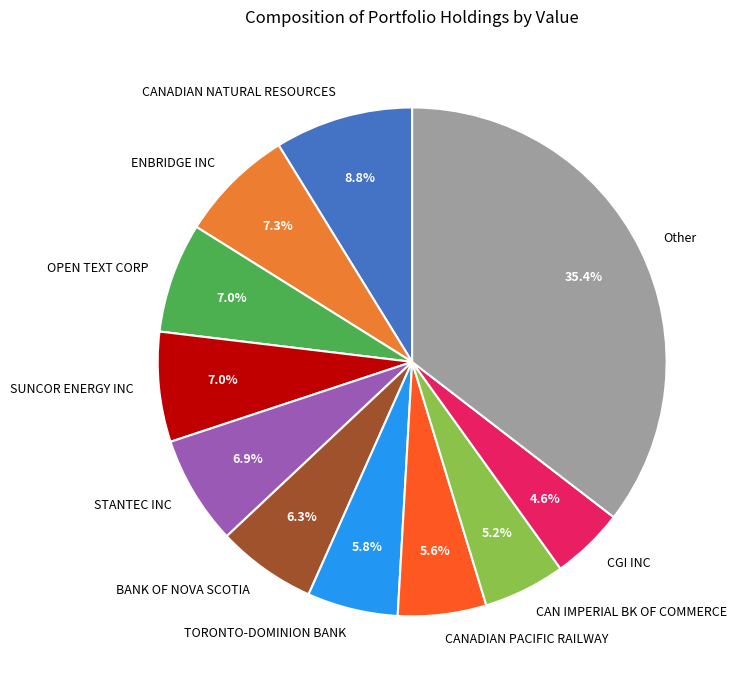

Which has a higher value, STANTEC INC or CAN IMPERIAL BK OF COMMERCE?

STANTEC INC